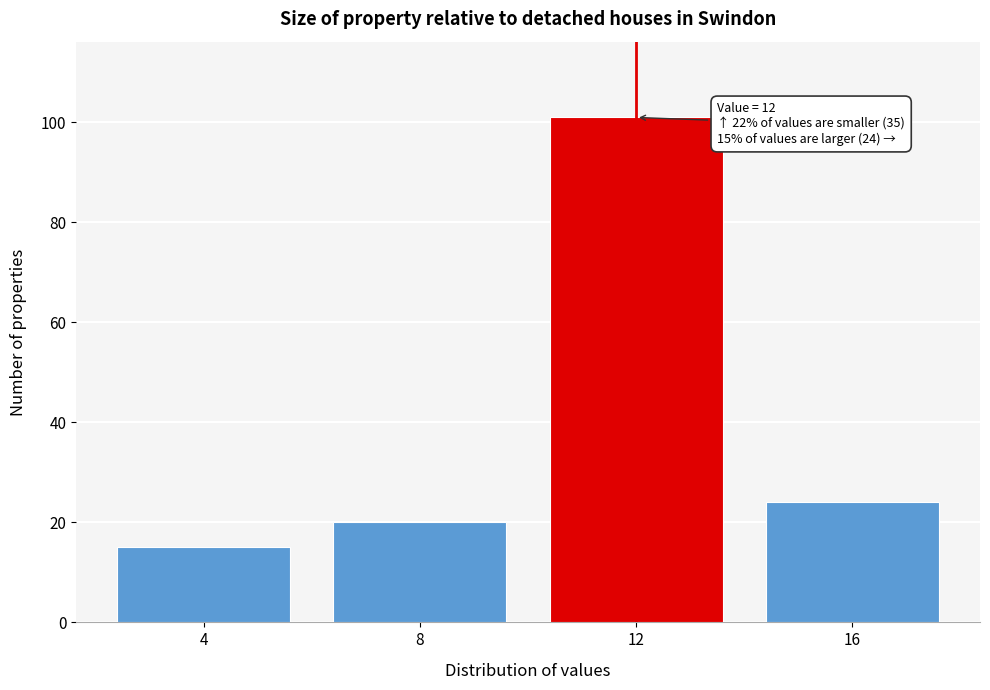

Which range on the x-axis has the tallest bar?

10 to 14